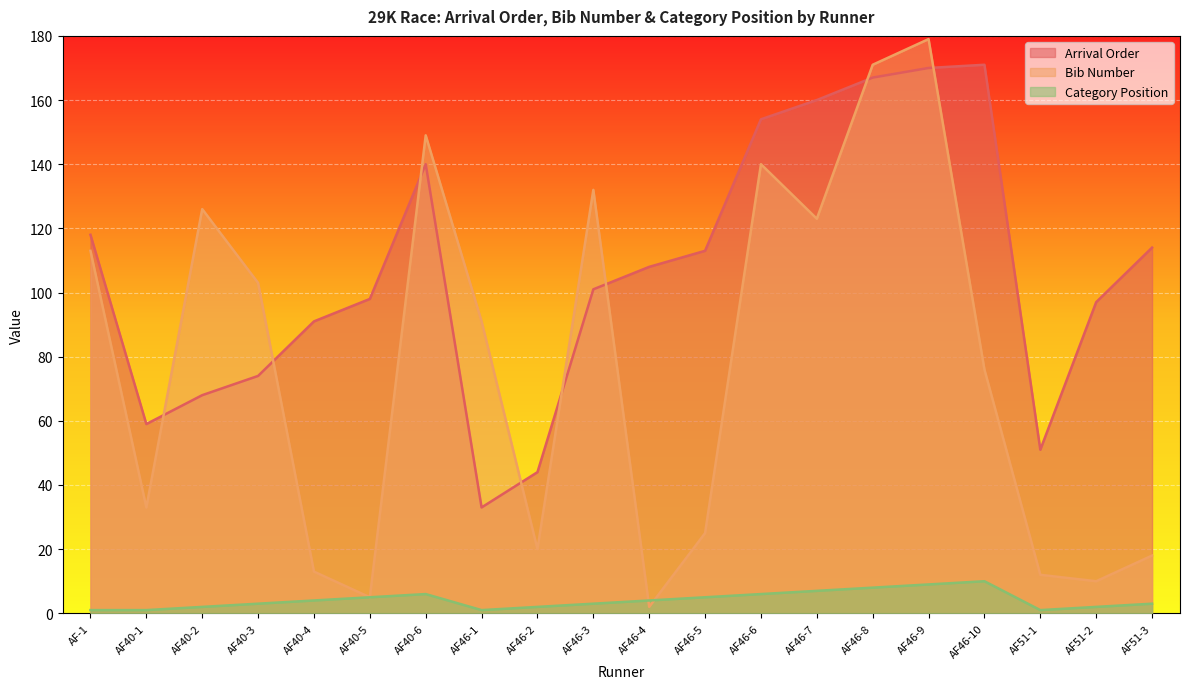

How many lines are shown in the chart?

3